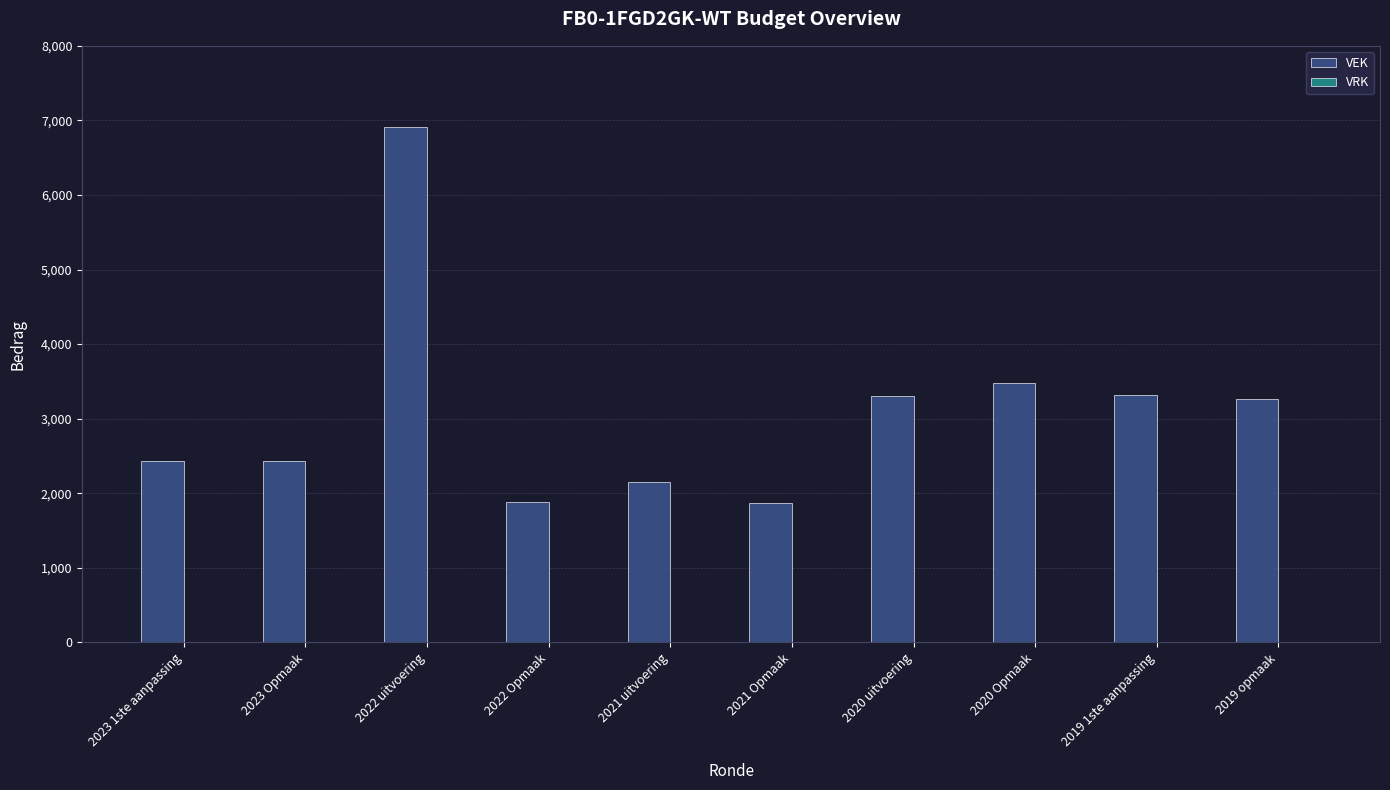

What is the sum of the values at 2022 uitvoering and 2023 1ste aanpassing?

9339